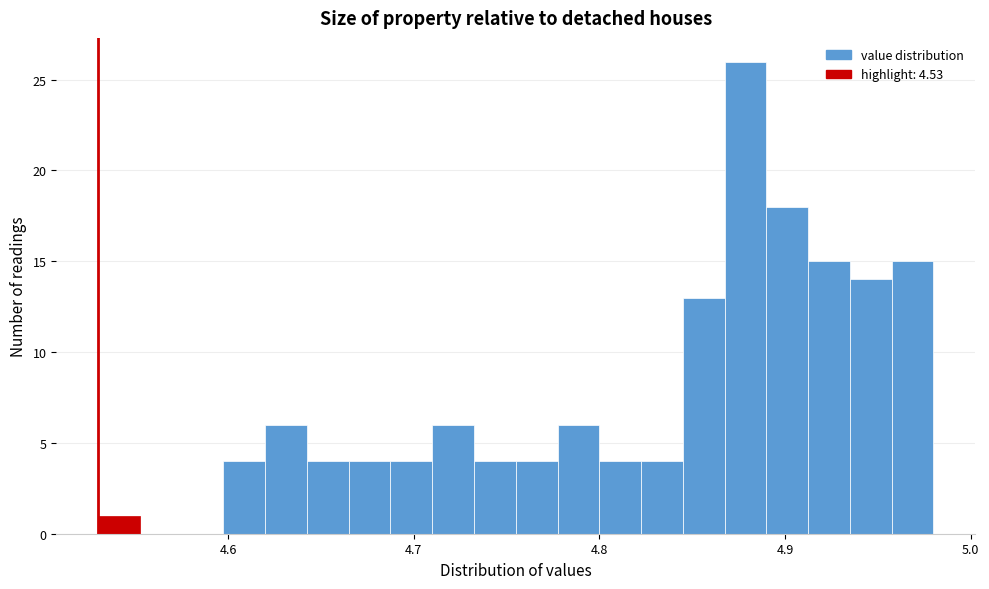

Around what value on the x-axis is the tallest bar? Give the approximate position of its centre, as read against the axis.

4.88